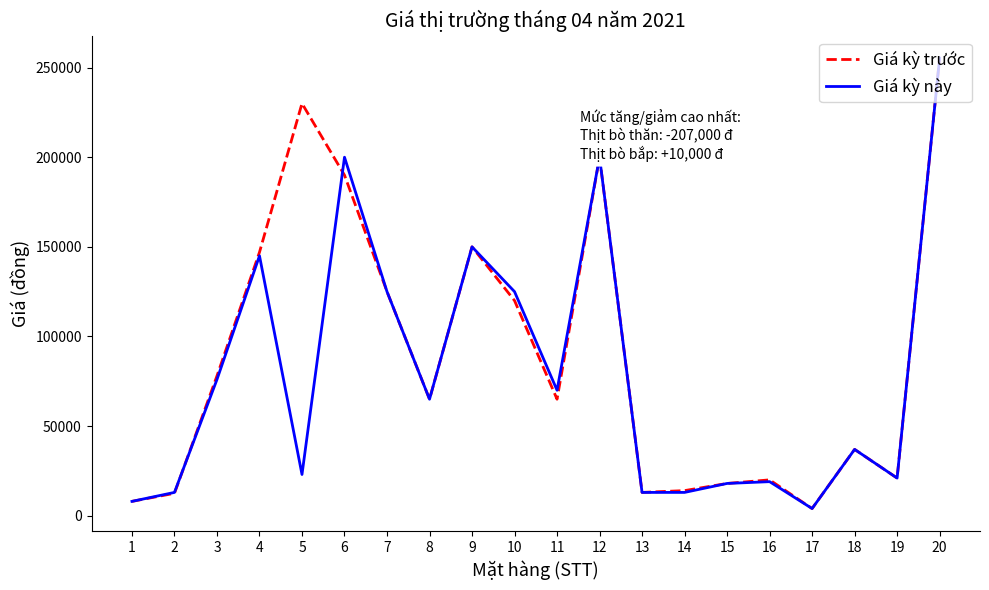

At which category is the sum across all series the highest?

20